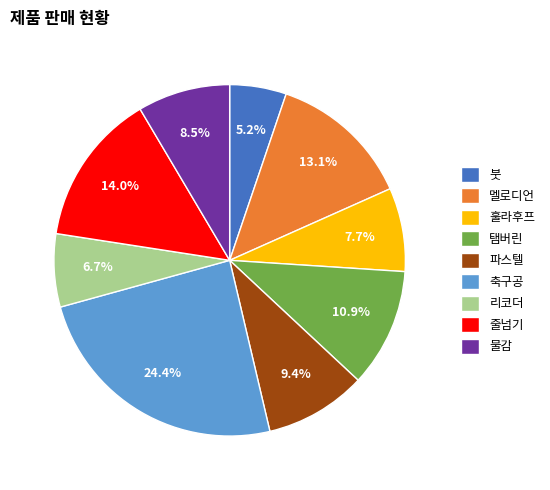

Between 파스텔 and 리코더, which is larger?

파스텔